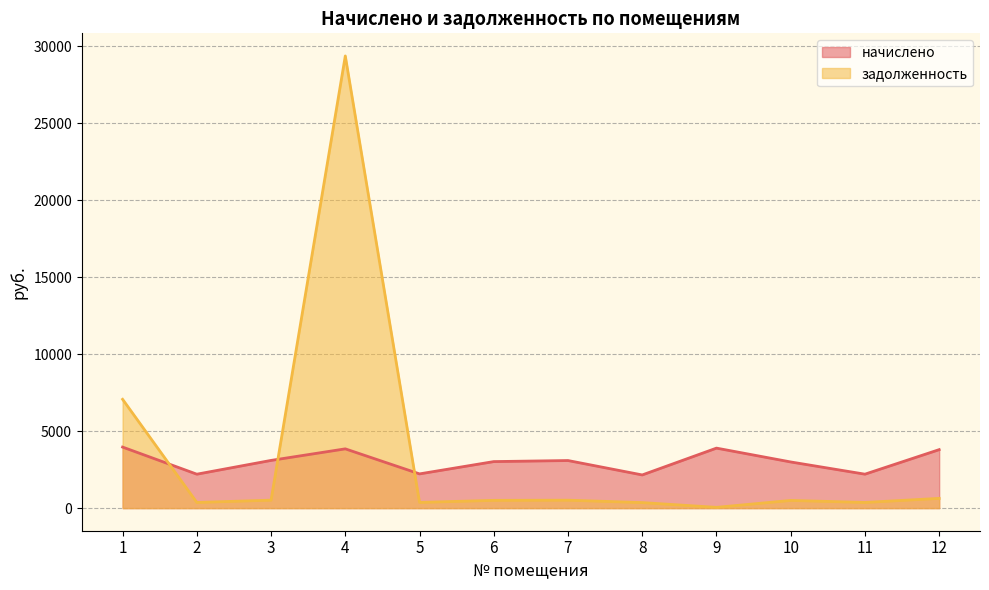

Reading left to right, transcribe all the data shown in this chart.

начислено: 3964.4	2203.9	3098.9	3849.4	2222.9	3022.0	3090.3	2154.6	3896.8	2998.0	2204.5	3798.2
задолженность: 7067.3	367.3	516.5	29369.7	370.5	503.7	515.0	359.1	49.4	499.7	367.4	633.0